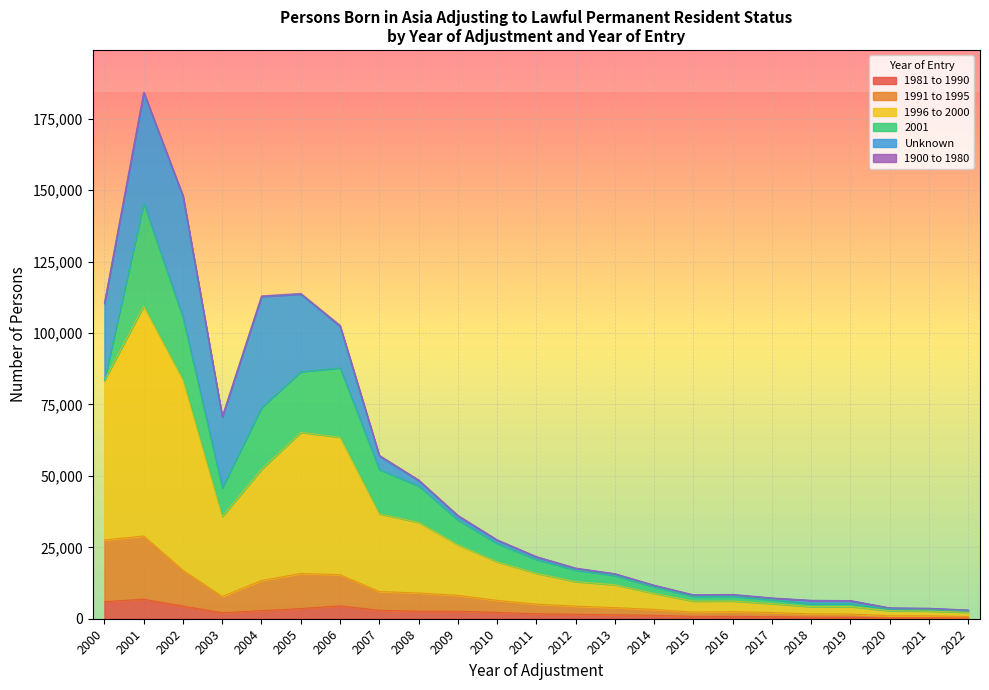

Between 2005 and 2016, which series saw the biggest shift?

1996 to 2000